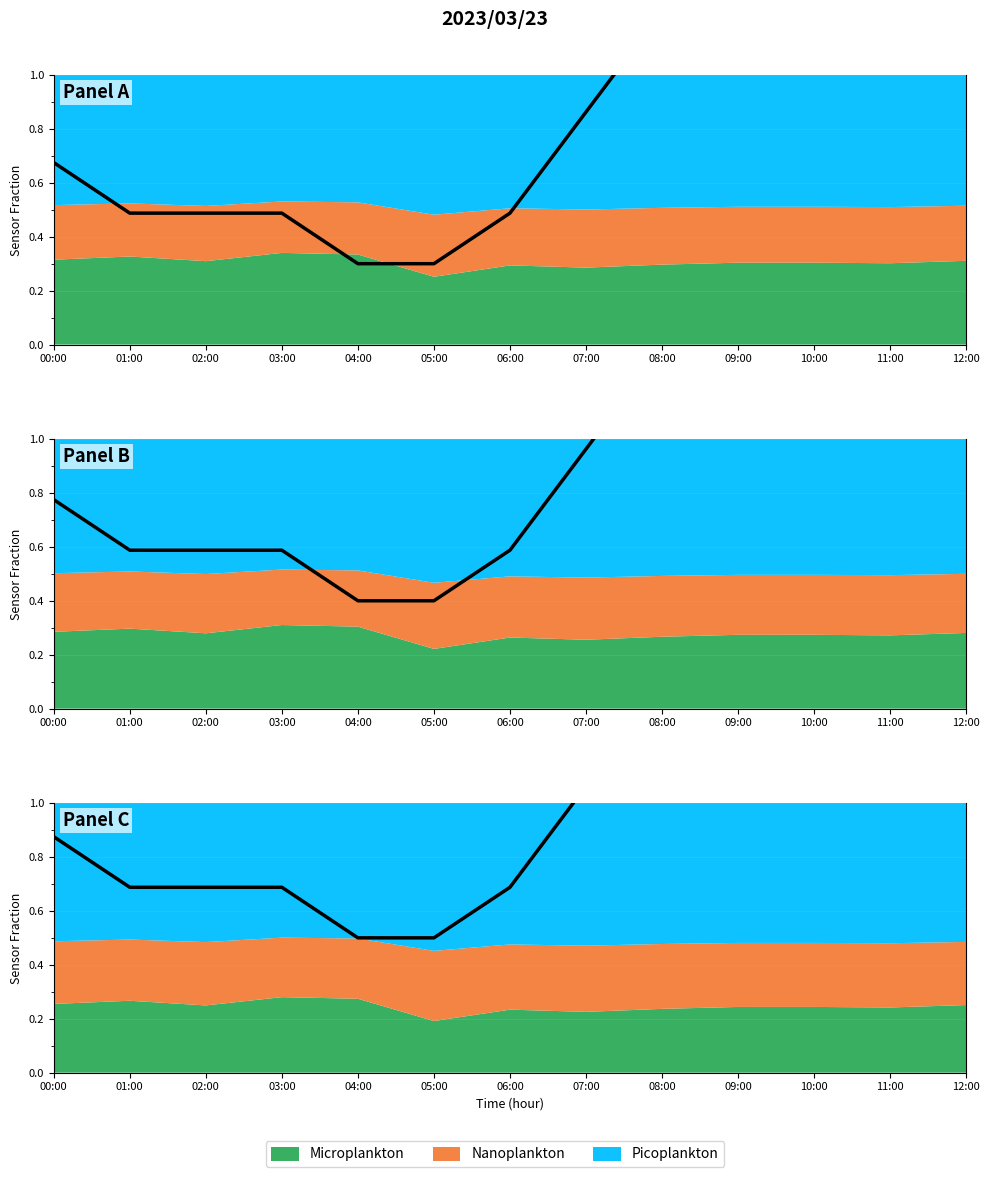

Reading left to right, what are all the values shown in this chart?

0.9	0.7	0.7	0.7	0.5	0.5	0.7	1.1	1.4	1.8	2.0	1.6	1.2